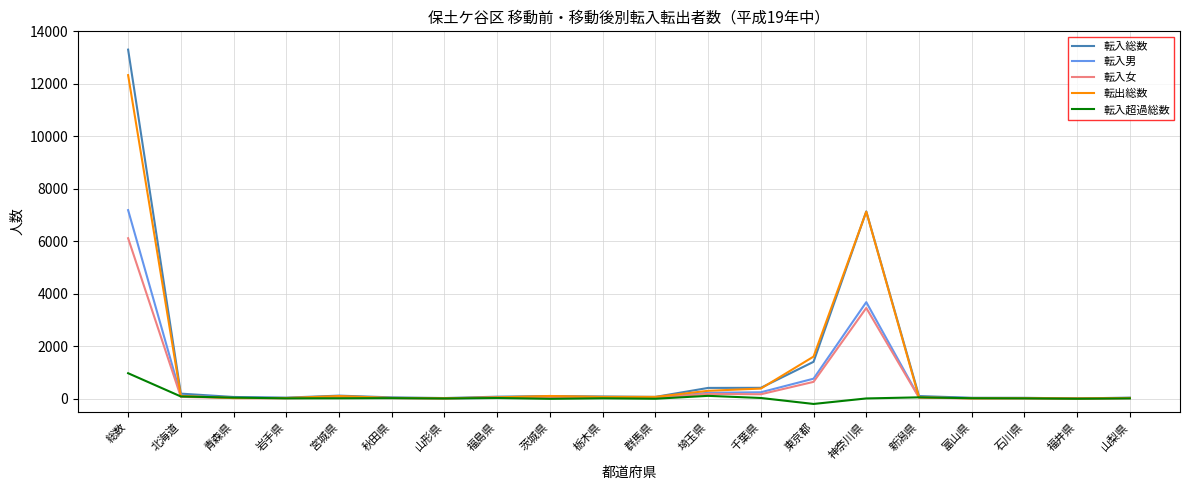

At which category is the sum across all series the highest?

総数